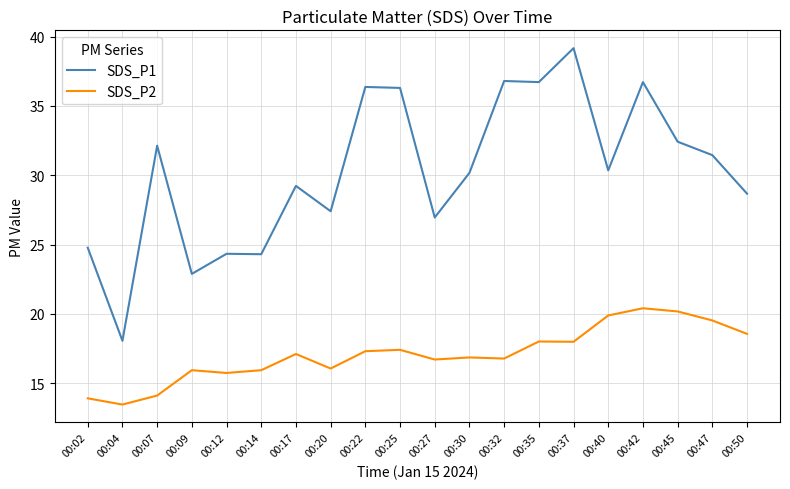

Which series has the largest total across all categories?

SDS_P1